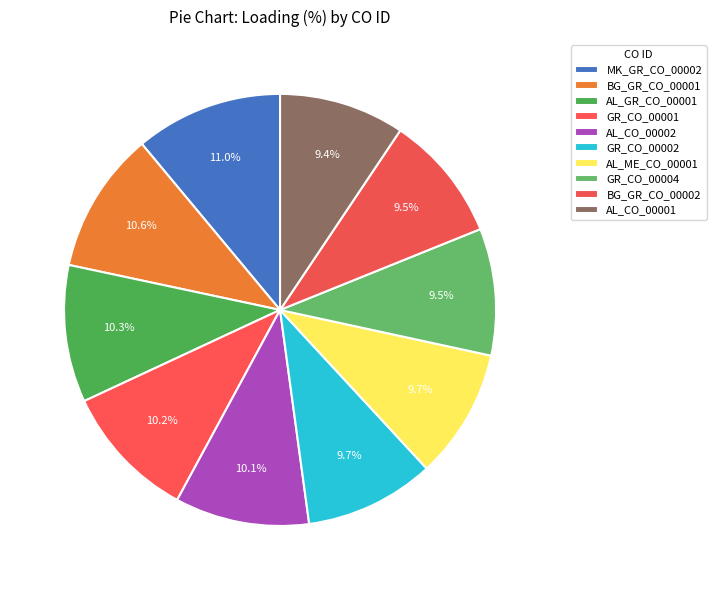

What percentage is the GR_CO_00002 slice, to the nearest percent?

10%